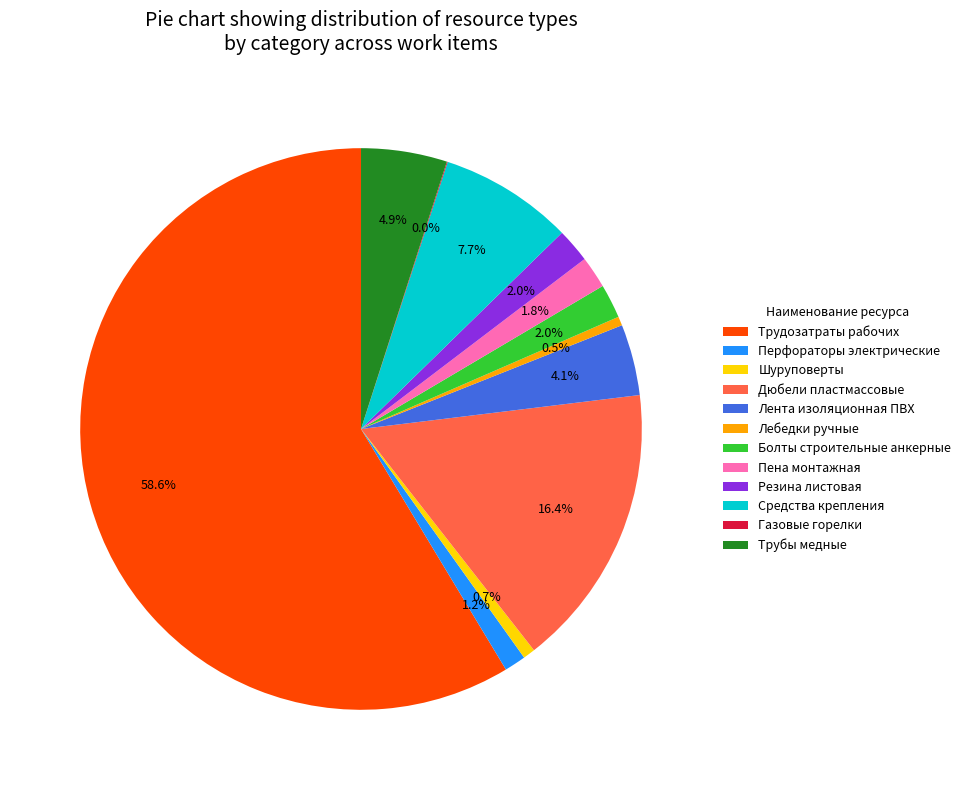

Do Перфораторы электрические and Трудозатраты рабочих together represent more than half of the pie?

Yes